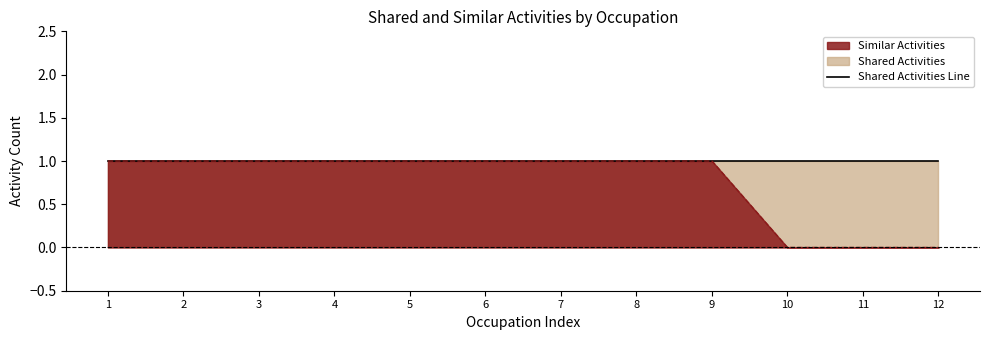

The value of Shared Activities Line at 3 is 0. True or false?

False